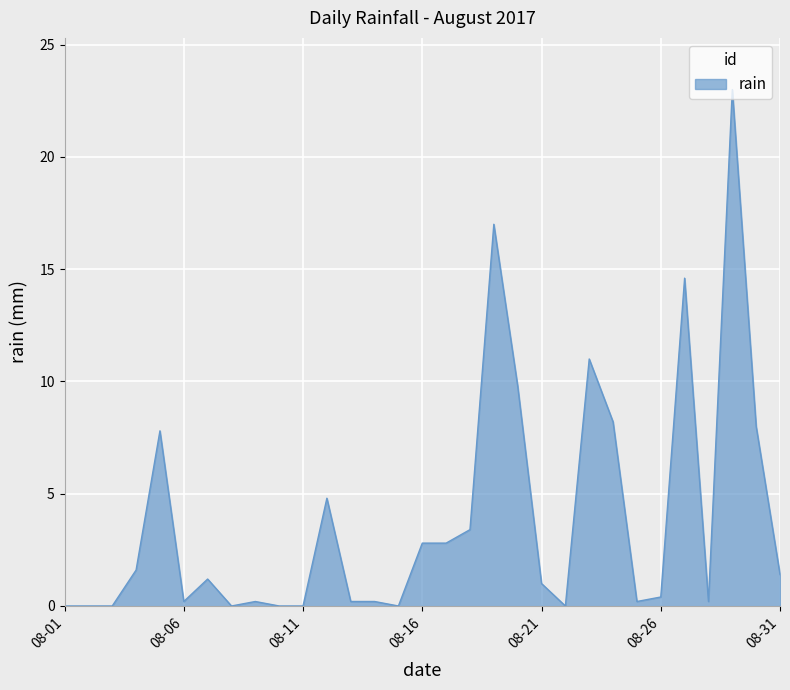

What is the difference between the maximum and minimum values?

23.0